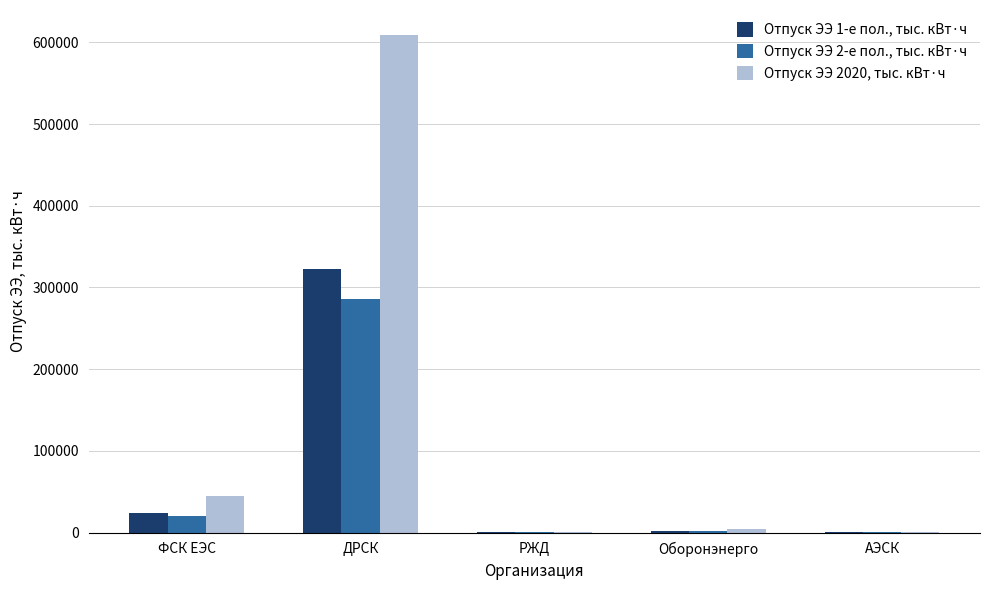

At which category is the sum across all series the highest?

ДРСК